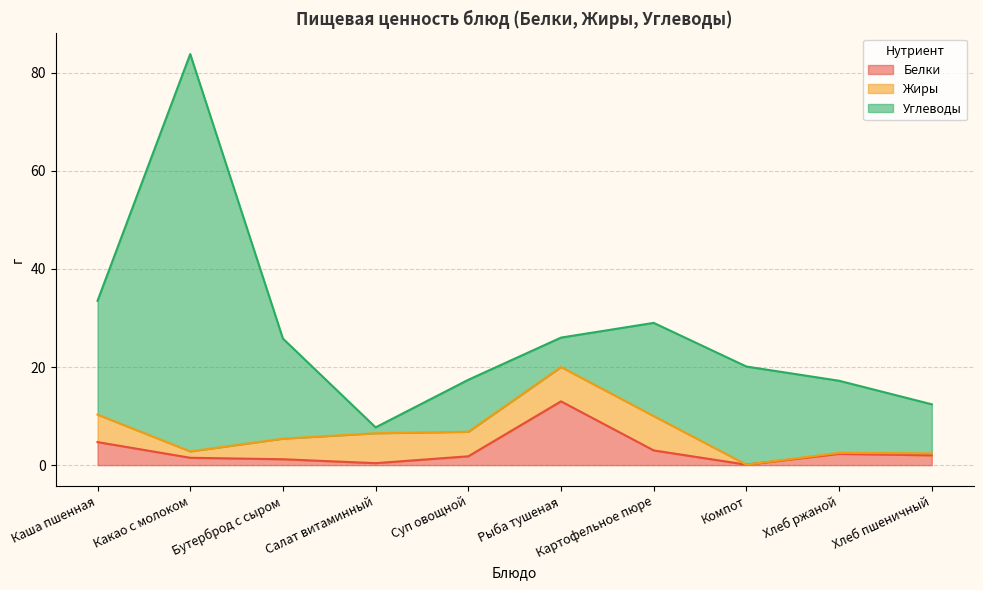

What position from the left is Салат витаминный?

4